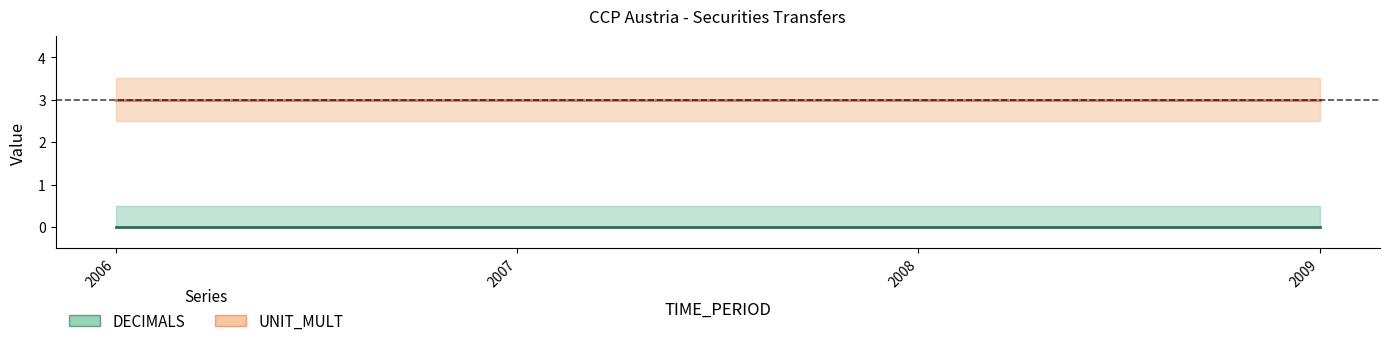

The DECIMALS series shows 0 at 2006. True or false?

True